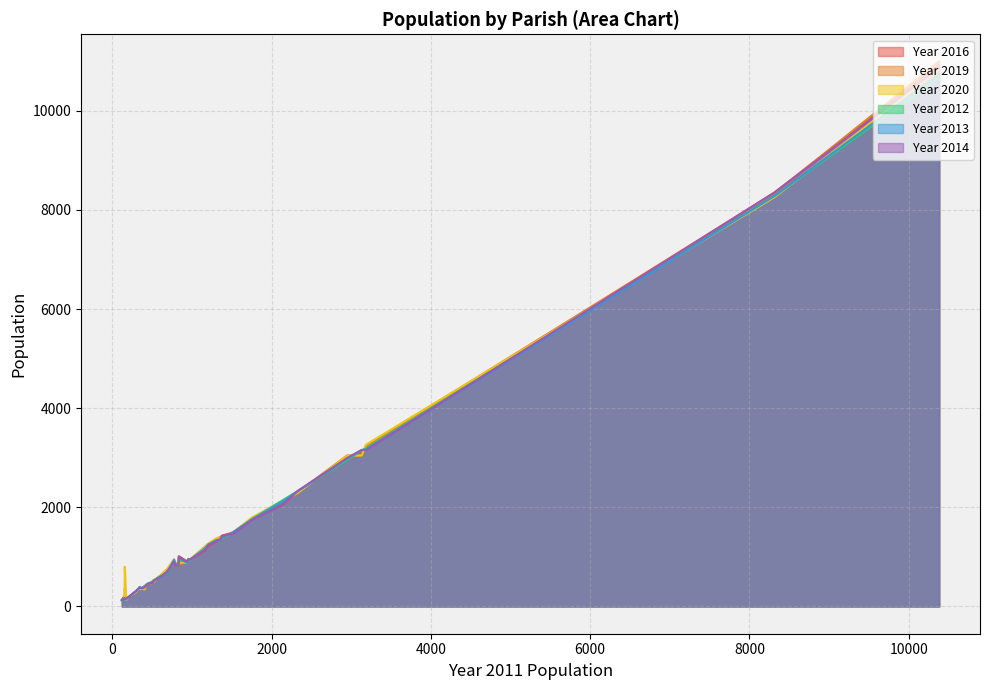

What is the approximate value of Year 2020 at 1202, to the nearest 50?

1250